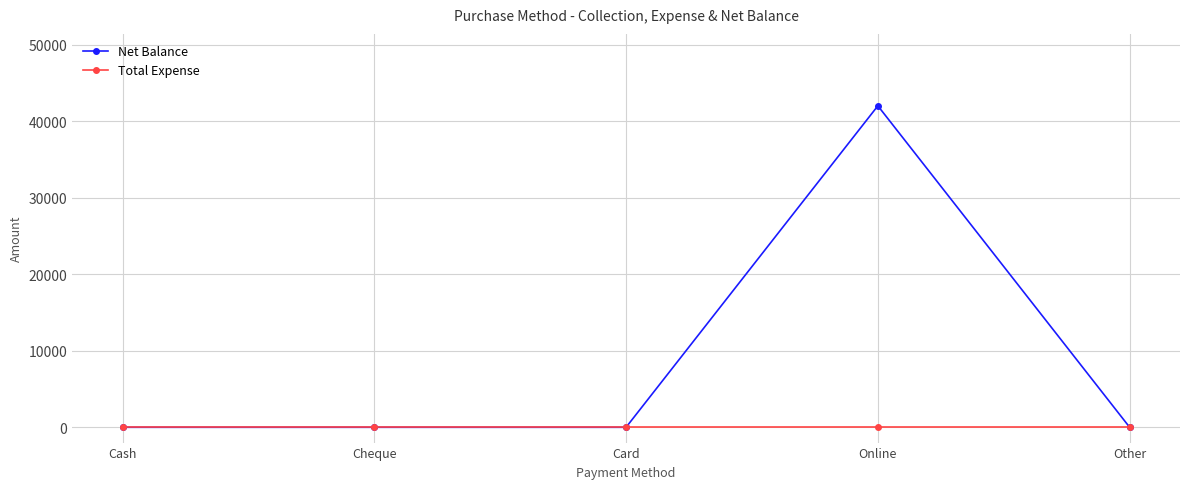

Does the chart display data point markers on the line(s)?

Yes